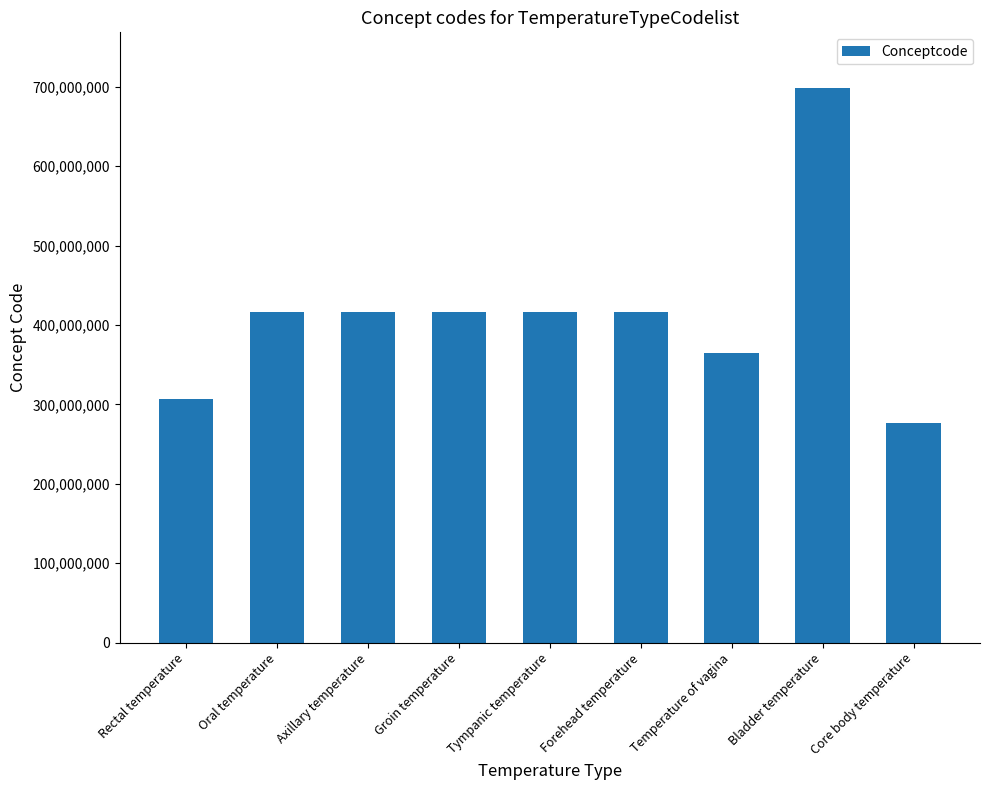

What is the label of the 2nd bar from the left?

Oral temperature